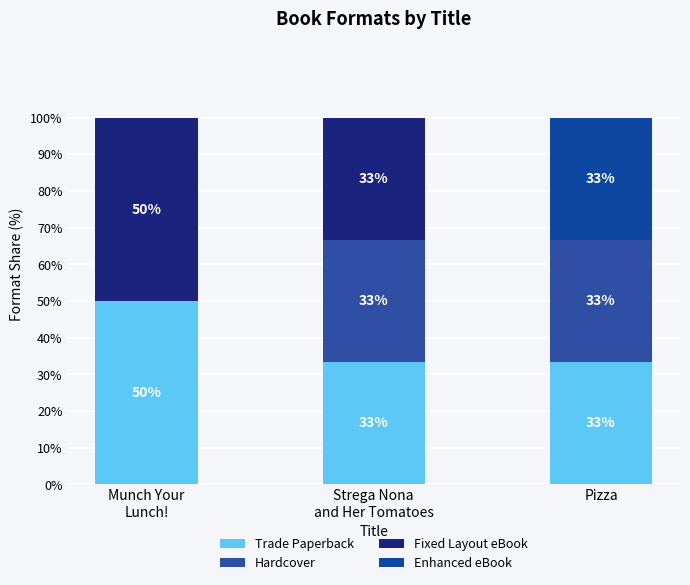

Rank the series by their maximum value, from lowest to highest.

Enhanced eBook, Hardcover, Trade Paperback, Fixed Layout eBook